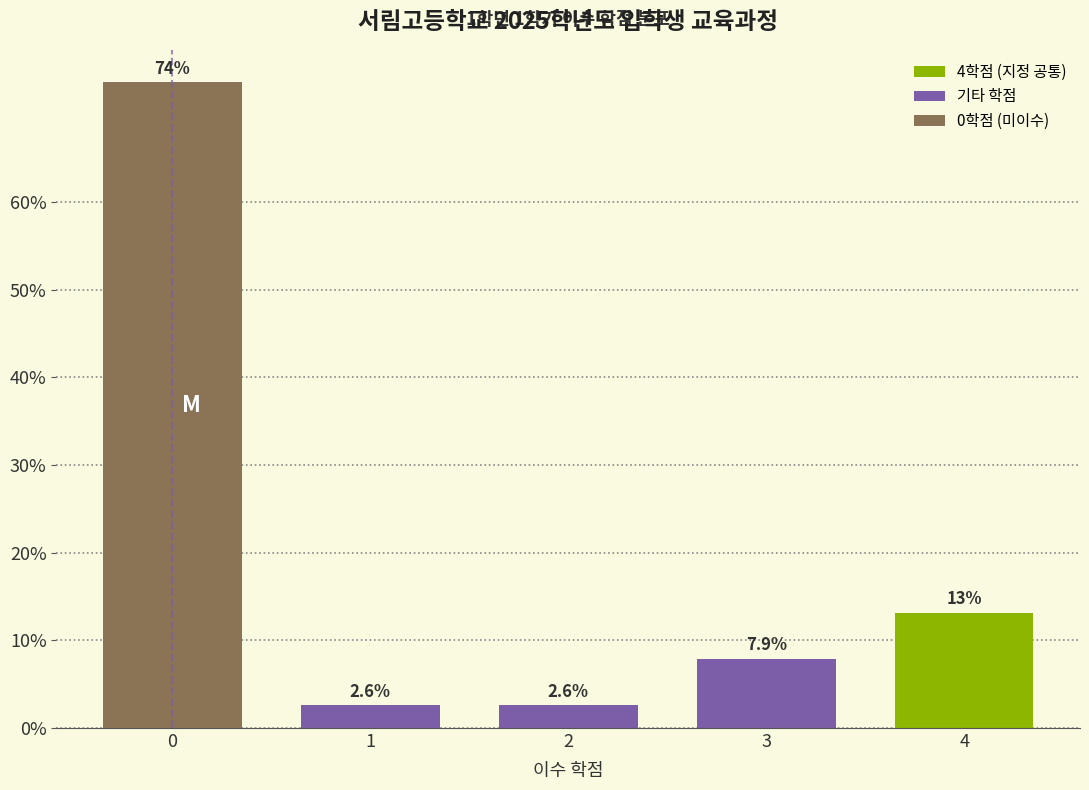

Reading right to left, what are all the values shown in this chart?

4=13.2	3=7.9	2=2.6	1=2.6	0=73.7